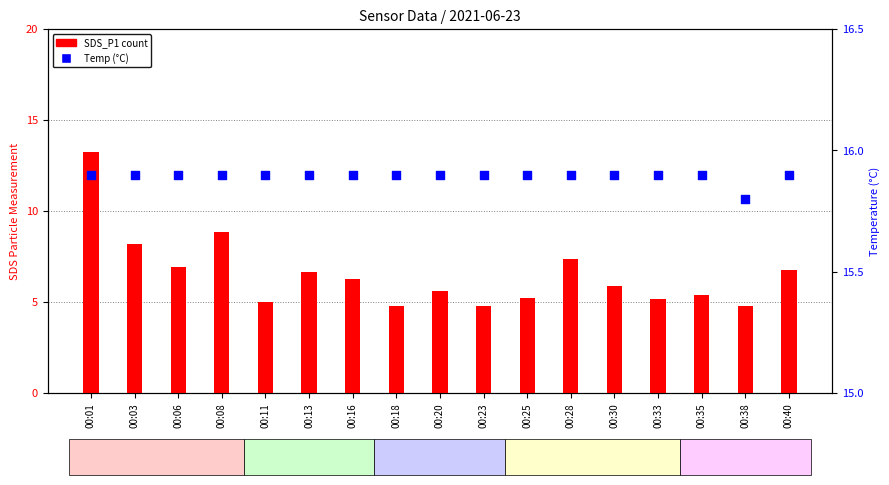

What are all the series names shown in the legend?

SDS_P1, Temp